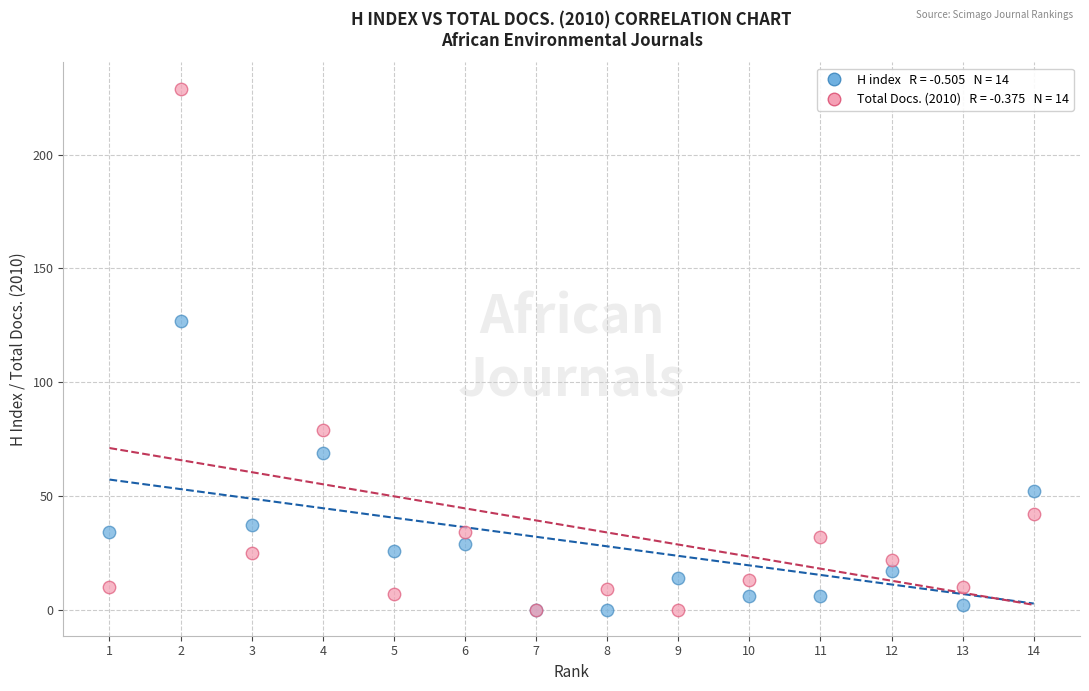

Across all series, what Y value is closest to 114?

127